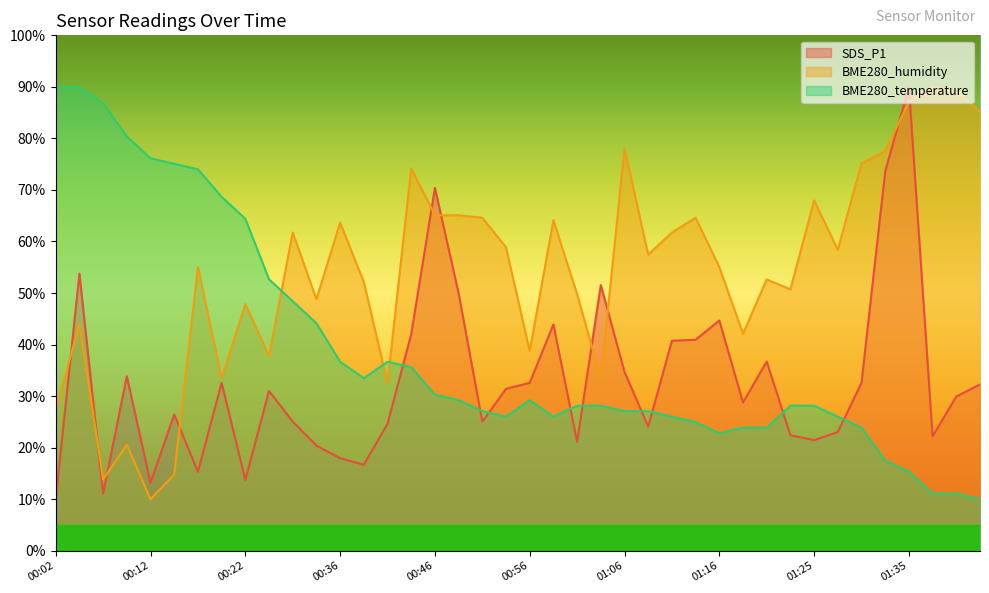

How many times do SDS_P1 and BME280_temperature cross each other?

9